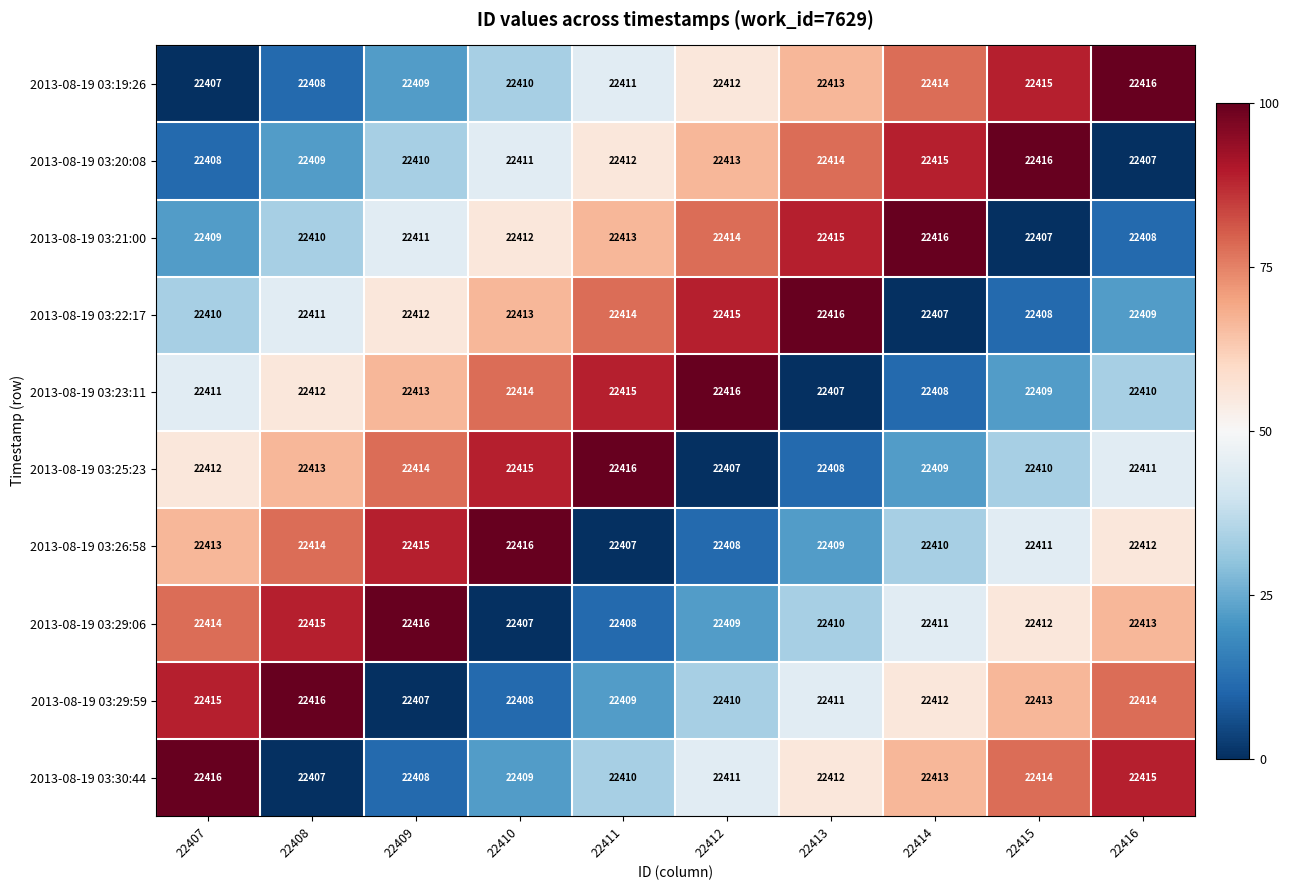

List the labels in order of 2013-08-19 03:25:23 value, largest first.

22411, 22410, 22409, 22408, 22407, 22416, 22415, 22414, 22413, 22412